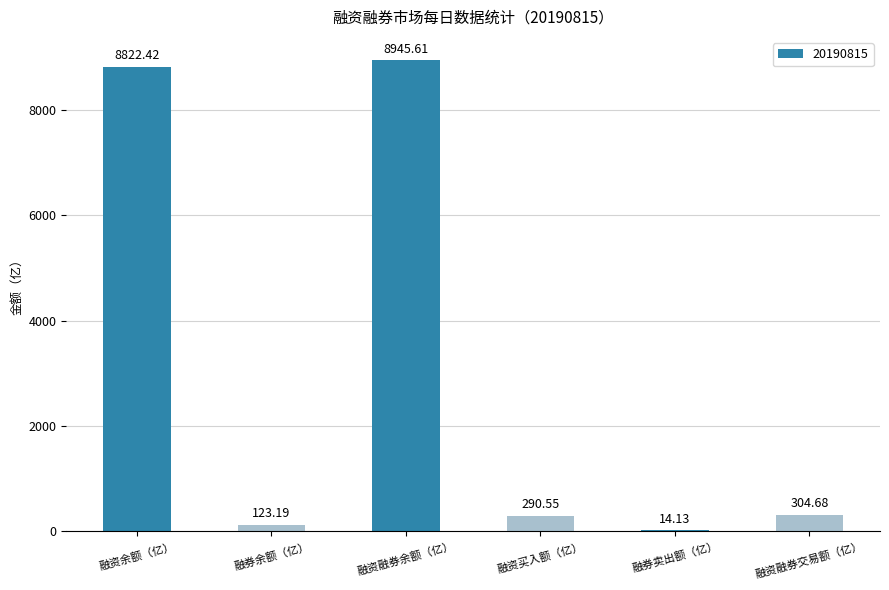

What is the change in value from 融资融券余额（亿） to 融资融券交易额（亿）?

-8640.9